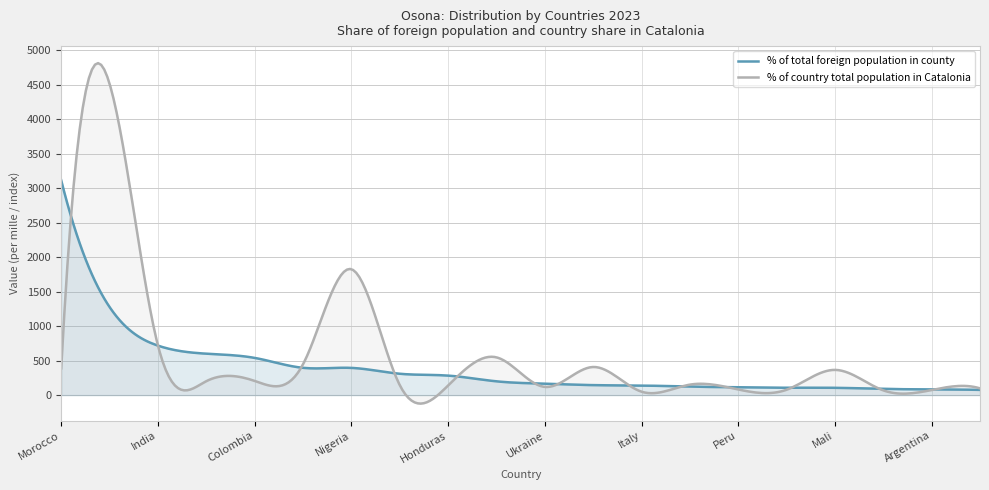

What is the value of the % of total foreign population in county point at the 11th from the left?

166